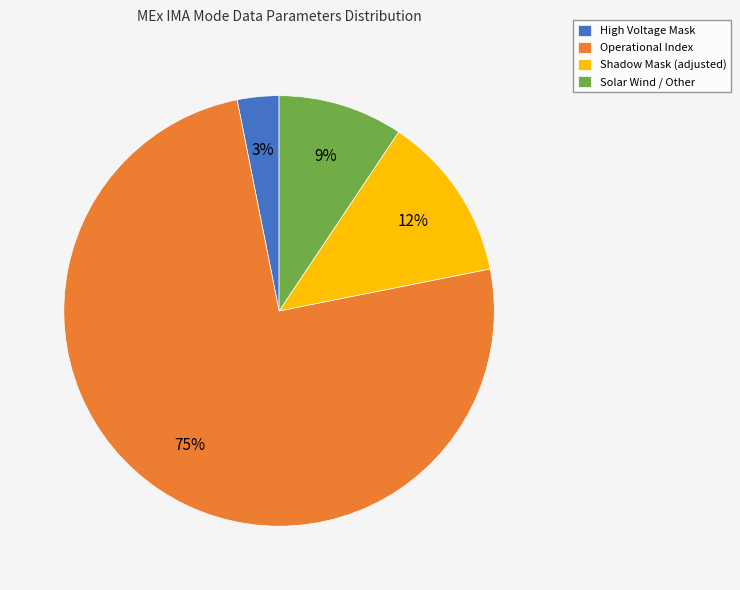

Between Shadow Mask (adjusted) and Operational Index, which is larger?

Operational Index